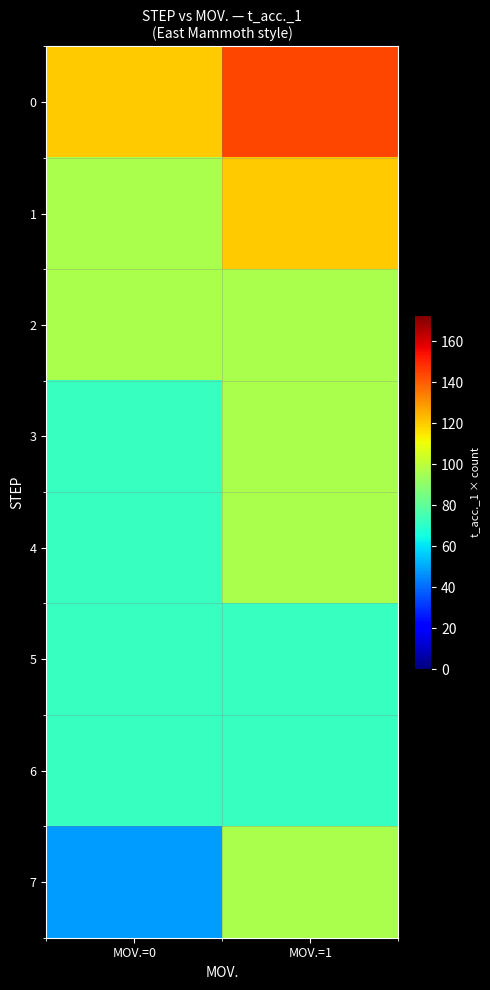

Which category has the lowest value across all series?

MOV.=0